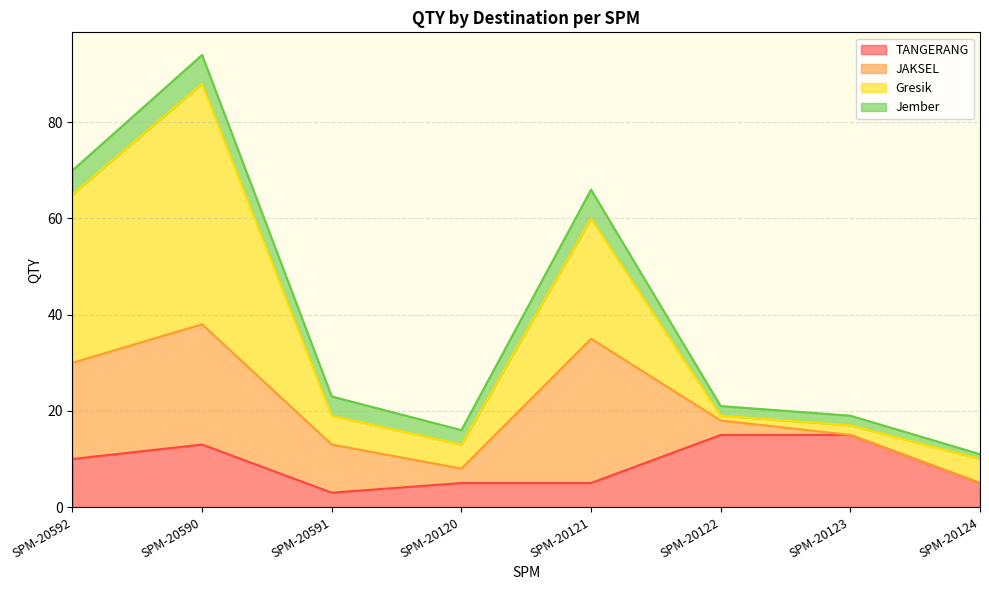

Reading right to left, list all the values displayed in this chart.

TANGERANG: 5	15	15	5	5	3	13	10
JAKSEL: 0	0	3	30	3	10	25	20
Gresik: 5	2	1	25	5	6	50	35
Jember: 1	2	2	6	3	4	6	5